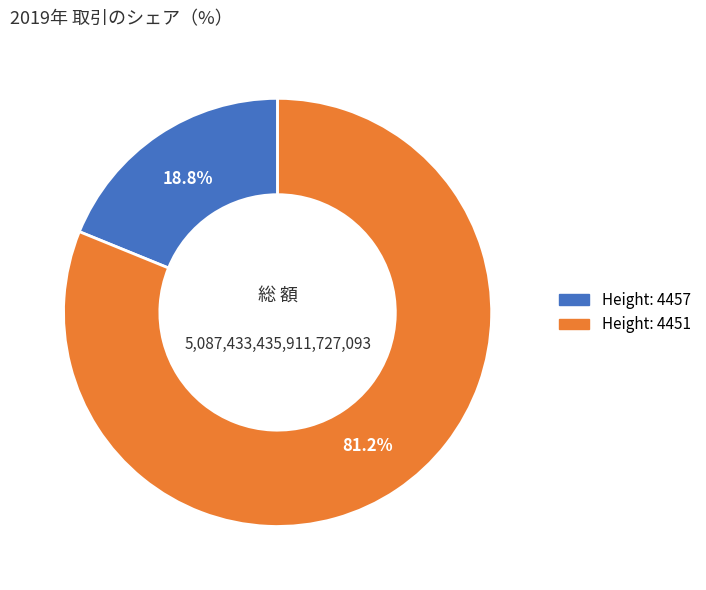

Is there a majority slice in this chart?

Yes